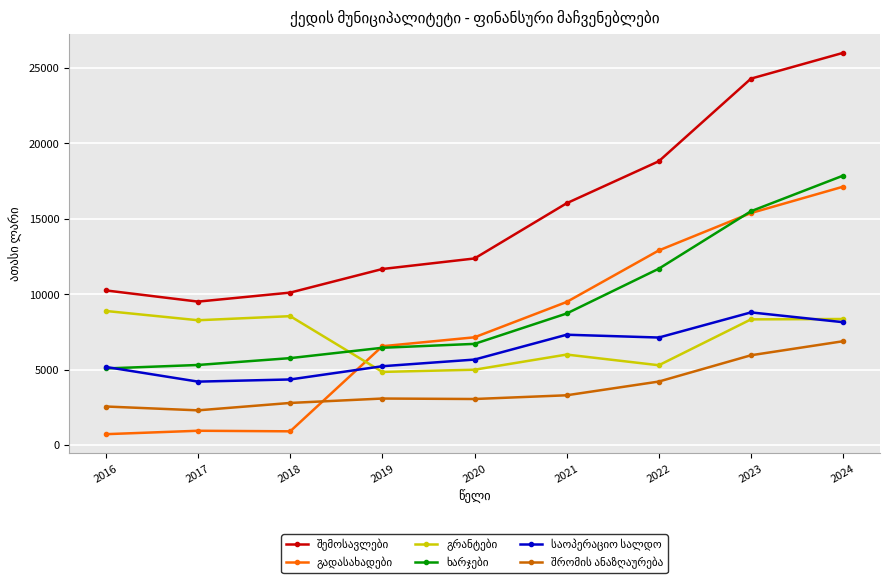

What is the greatest value displayed?

26007.3